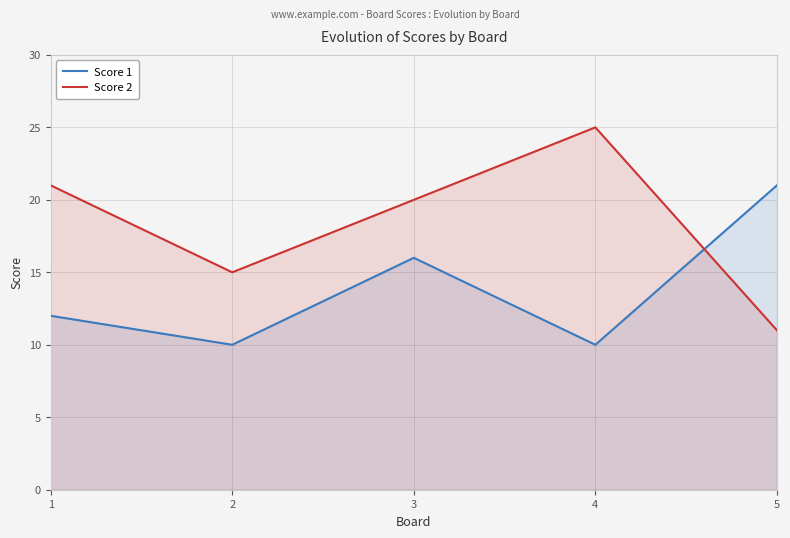

List the series in order of their peak value, highest first.

Score 2, Score 1